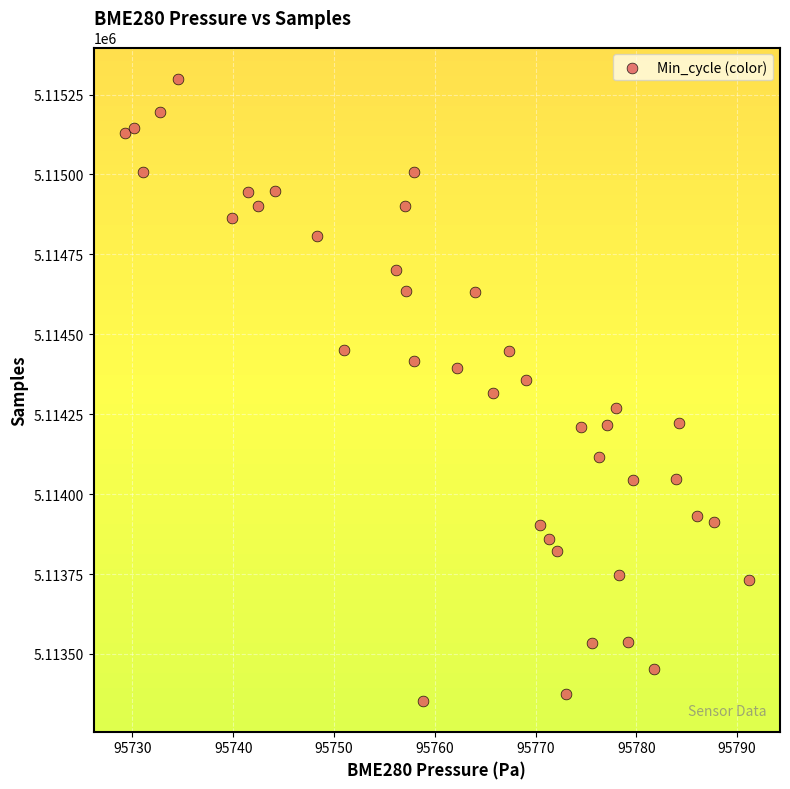

What is the range of Y values (max minus min)?

1946